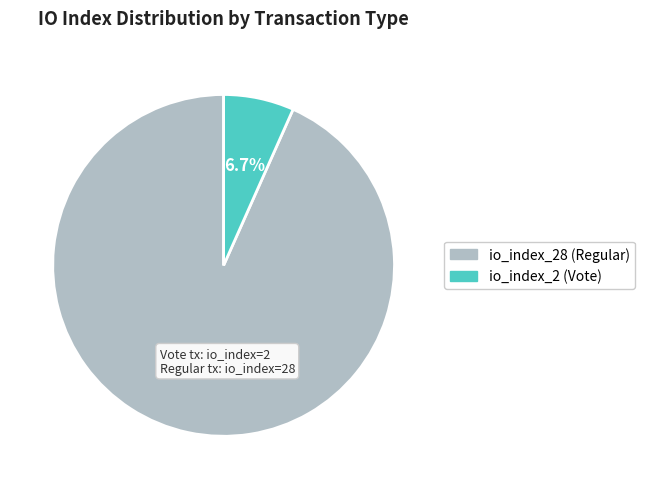

To the nearest percent, what is the difference between the io_index_28 (Regular) and io_index_2 (Vote) slice percentages?

87%